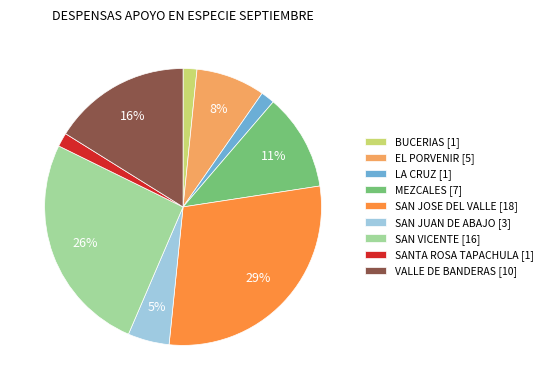

Is it true that BUCERIAS [1] is 2% of the pie?

True